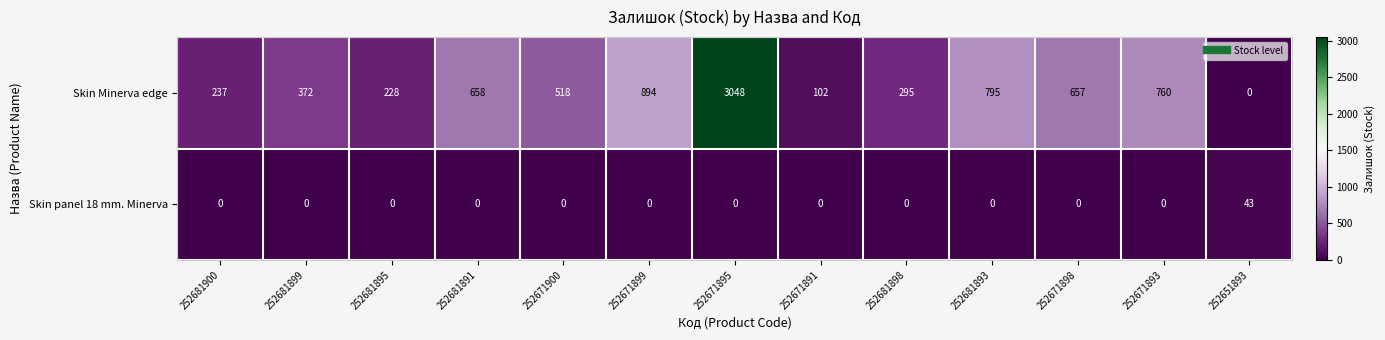

Reading left to right, extract all data points from this chart.

Skin Minerva edge: 237	372	228	658	518	894	3048	102	295	795	657	760	0
Skin panel 18 mm. Minerva: 0	0	0	0	0	0	0	0	0	0	0	0	43